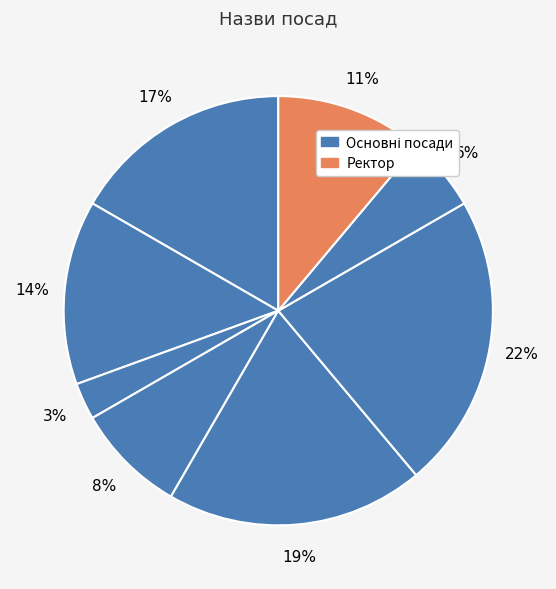

How many segments does this pie chart have?

8